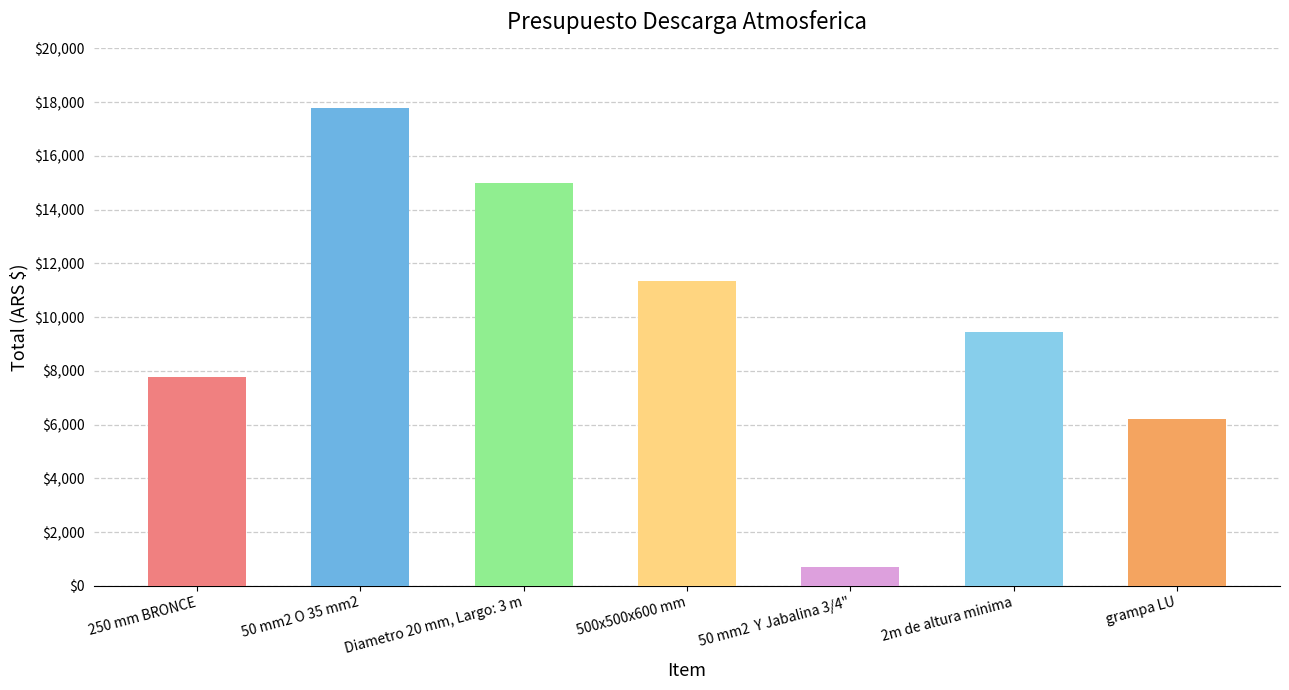

Are the bars horizontal?

No